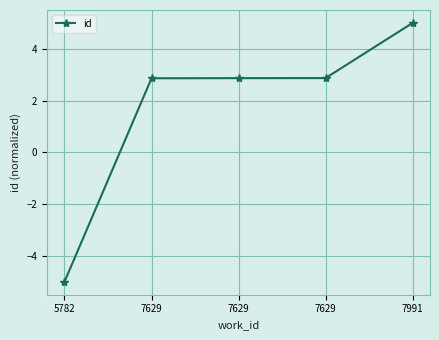

True or false: the data shows 4.4 at 7629.

False